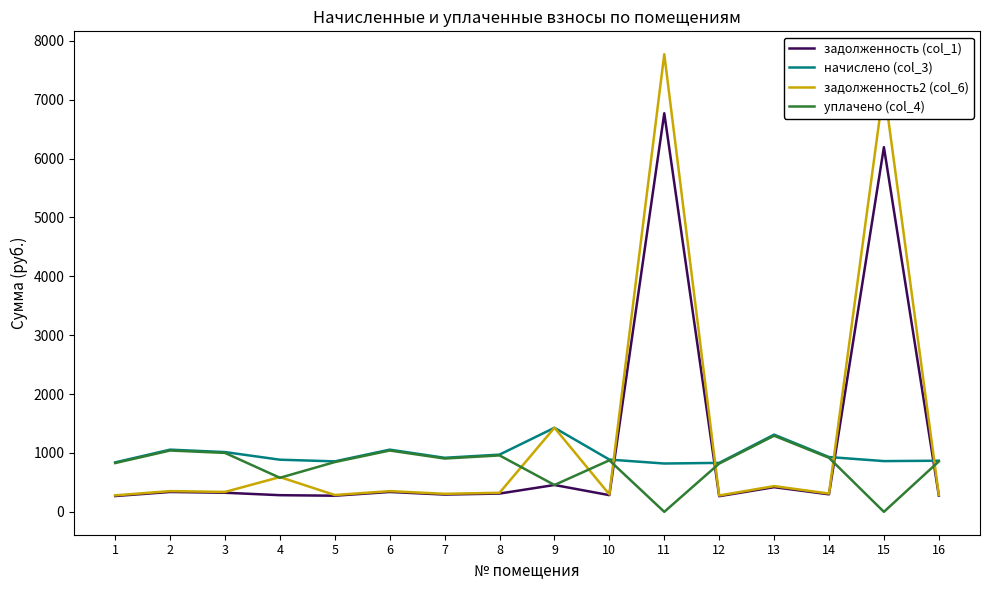

What is the maximum value for задолженность2 (col_6)?

7773.1